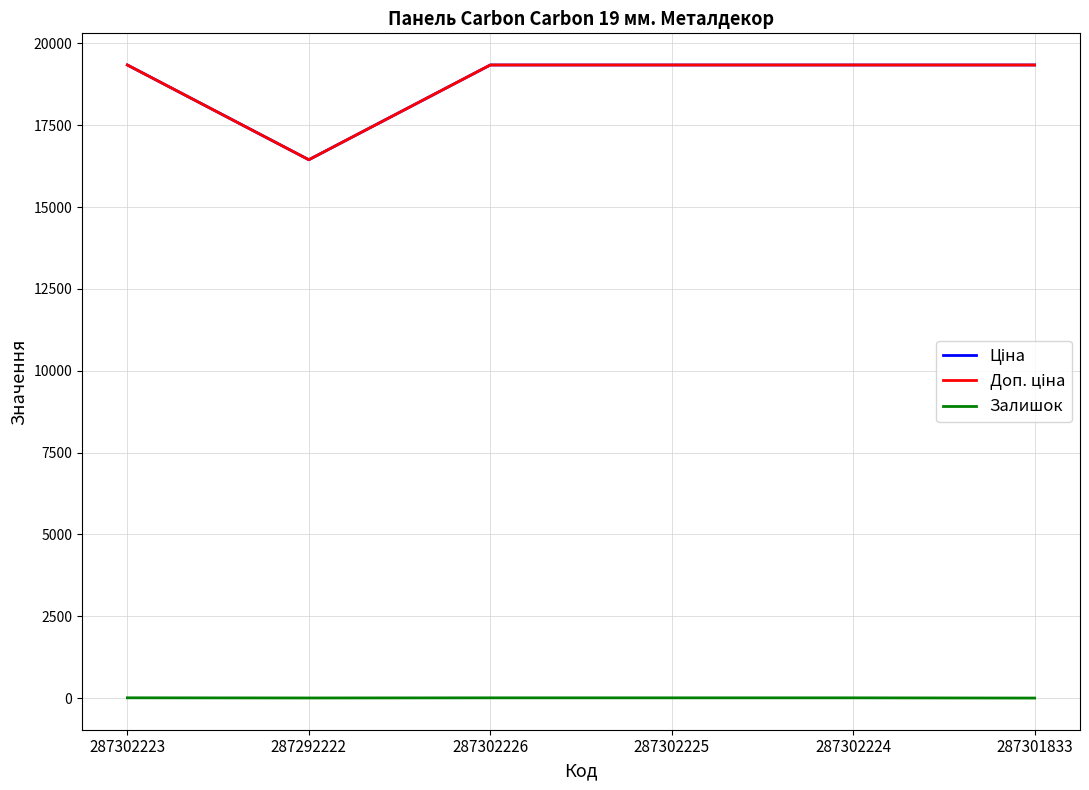

What position from the left is 287301833?

6